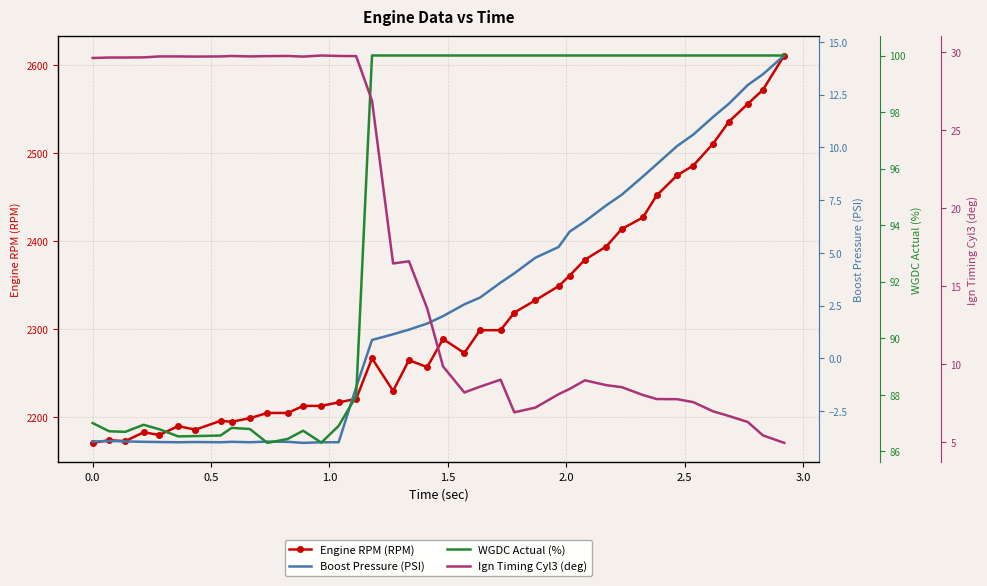

What is the value of the Engine RPM (RPM) point at the 25th from the left?

2319